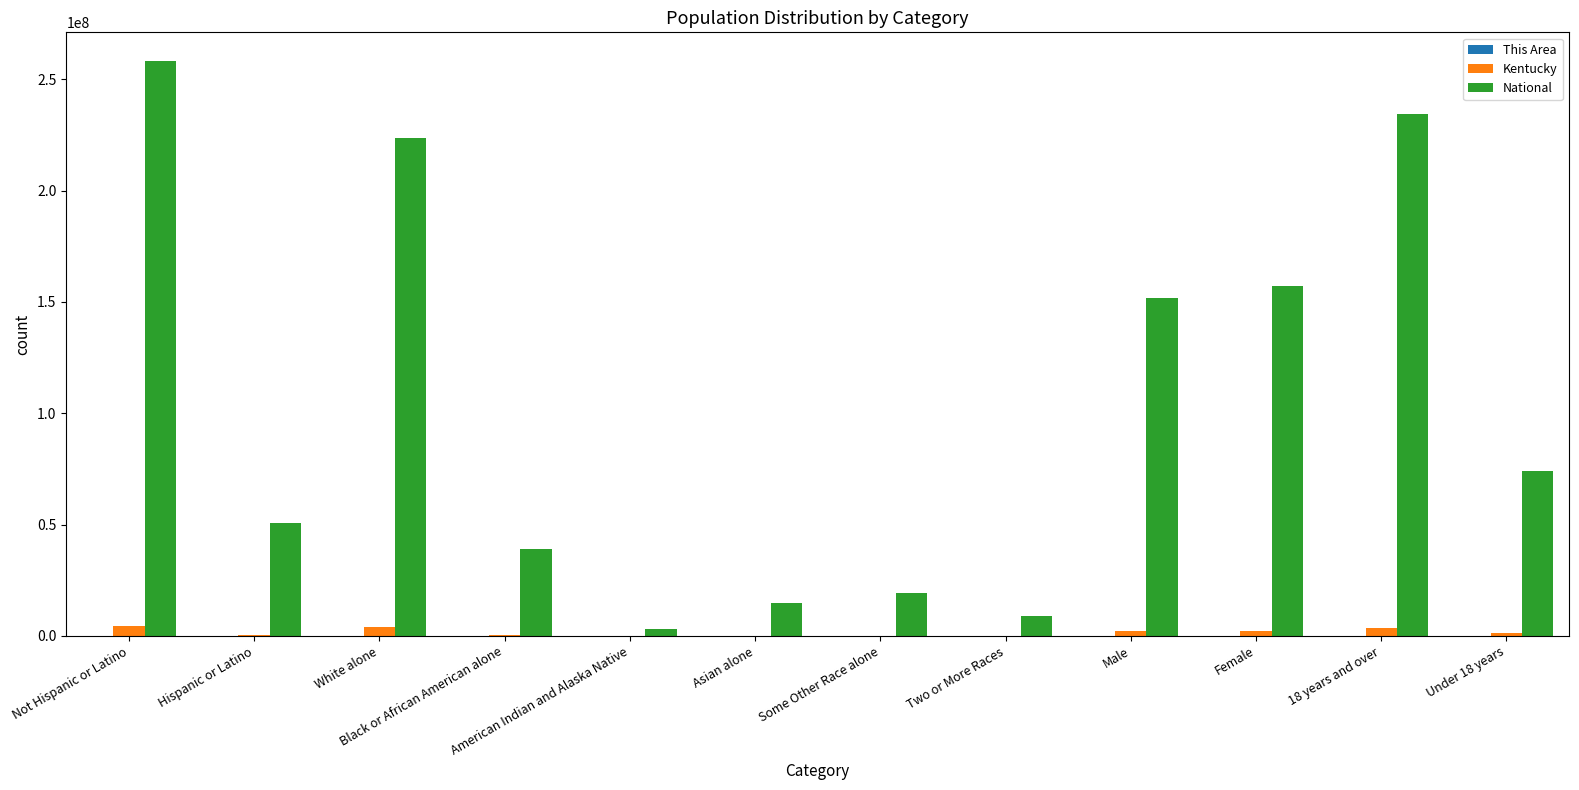

Between Asian alone and 18 years and over, which series saw the biggest shift?

National